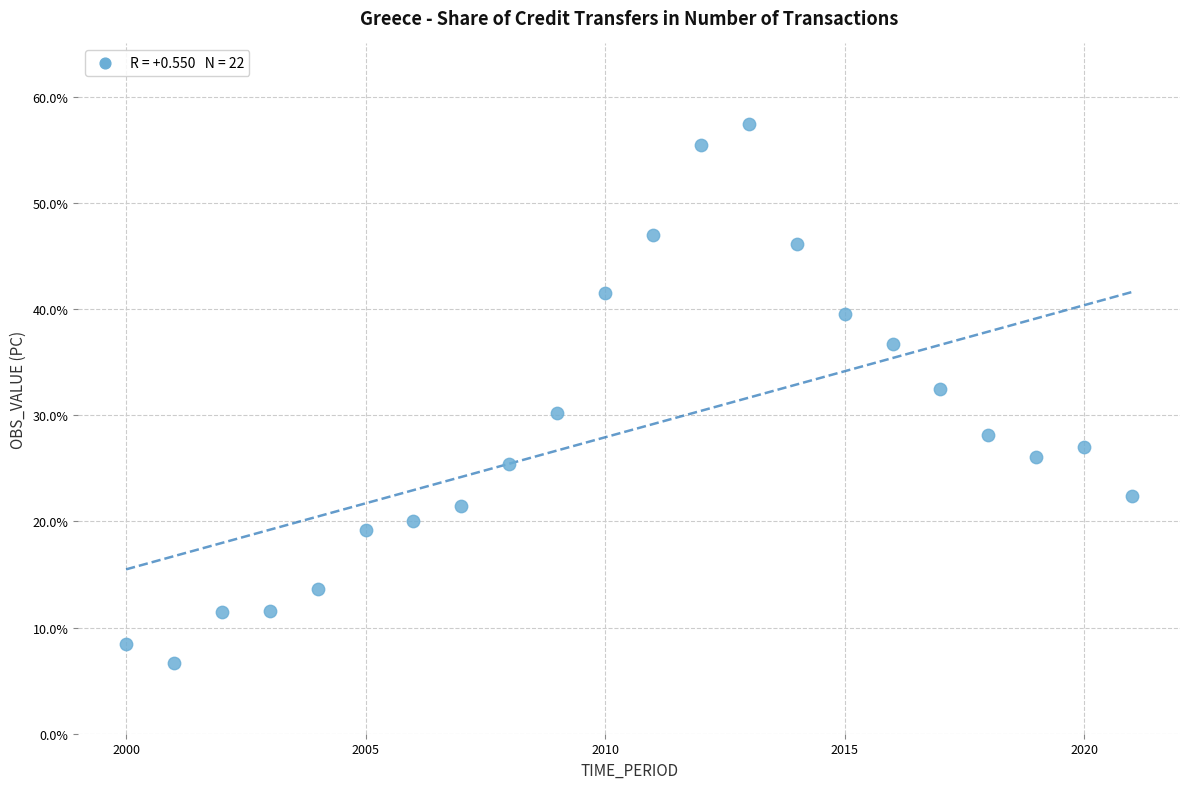

What is the range of X values (max minus min)?

21.0